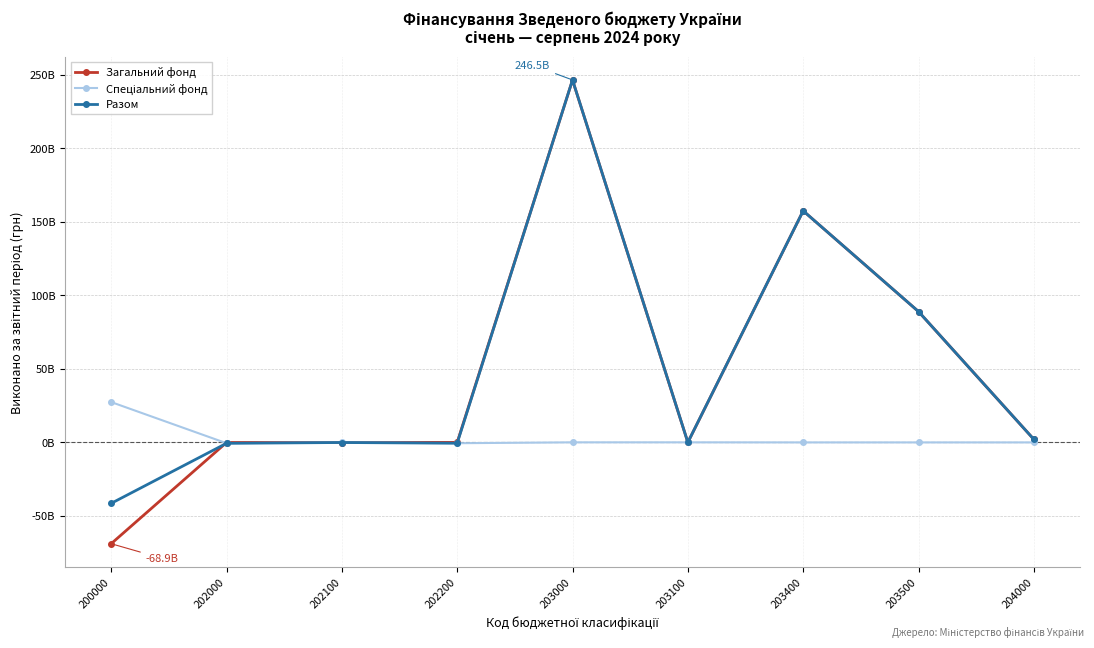

How many intersections are there between Спеціальний фонд and Загальний фонд?

5